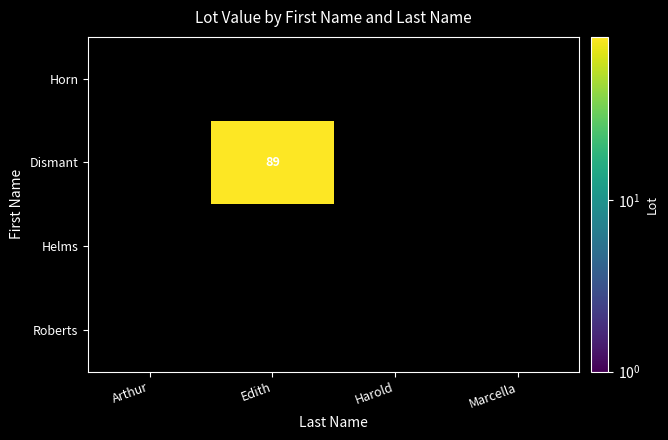

Which has a higher value, Arthur or Marcella?

Arthur